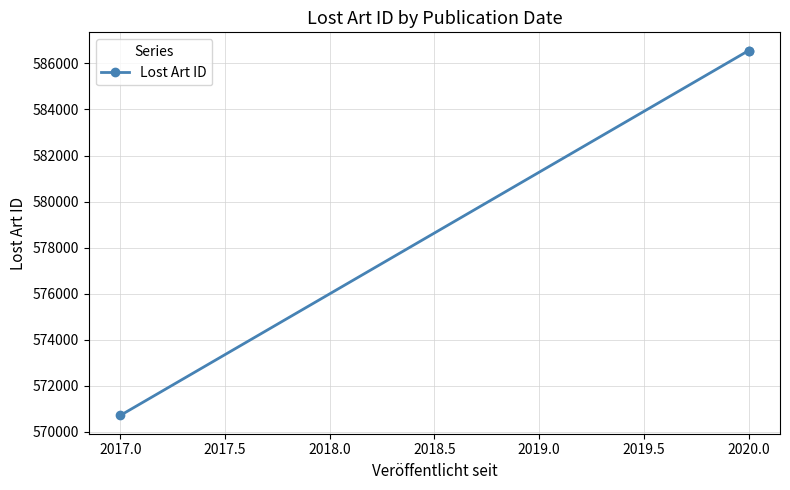

Is it true that the value at 2020.0 is 356847?

False